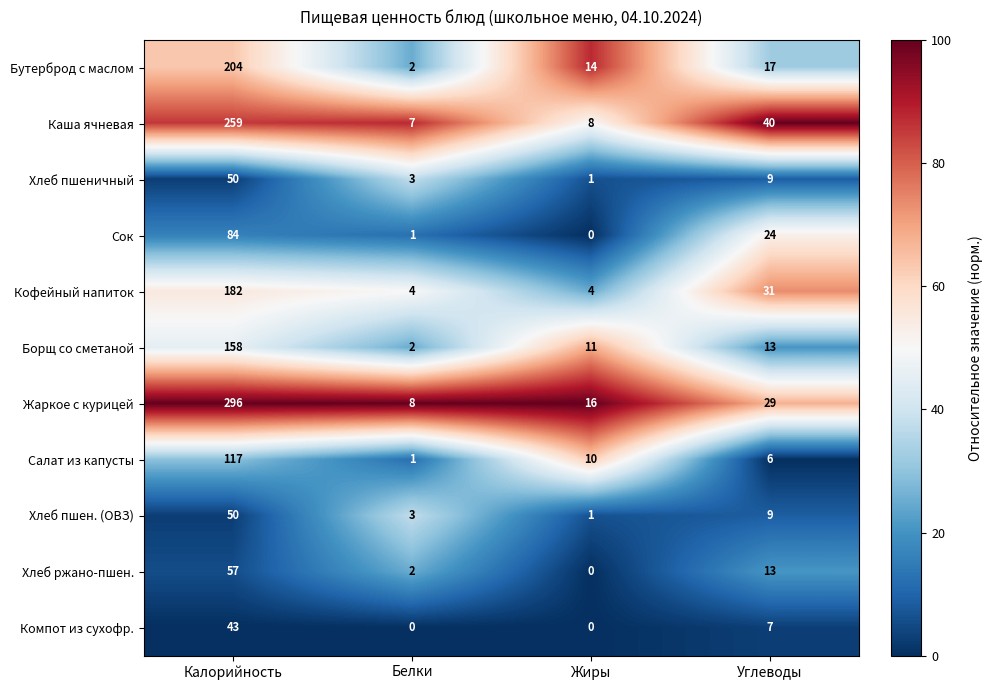

Where does the Борщ со сметаной series first go above 13?

Калорийность